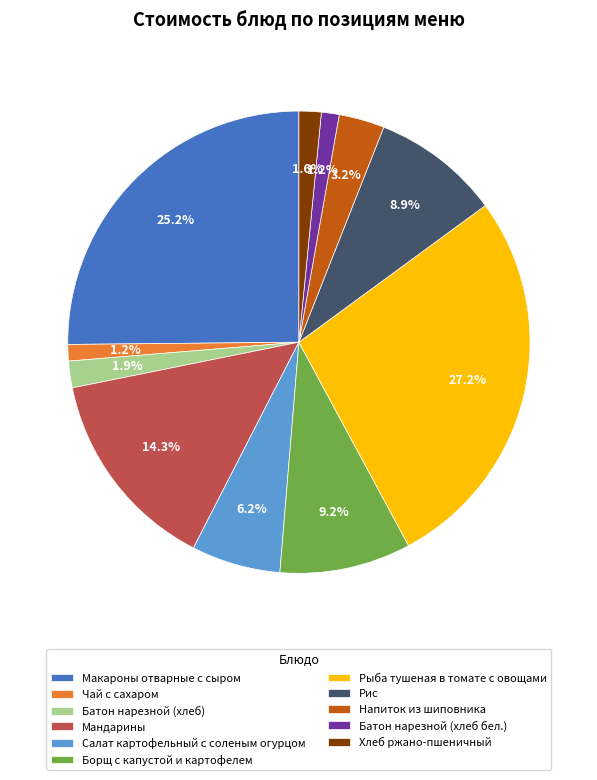

Count the number of slices in the pie.

11